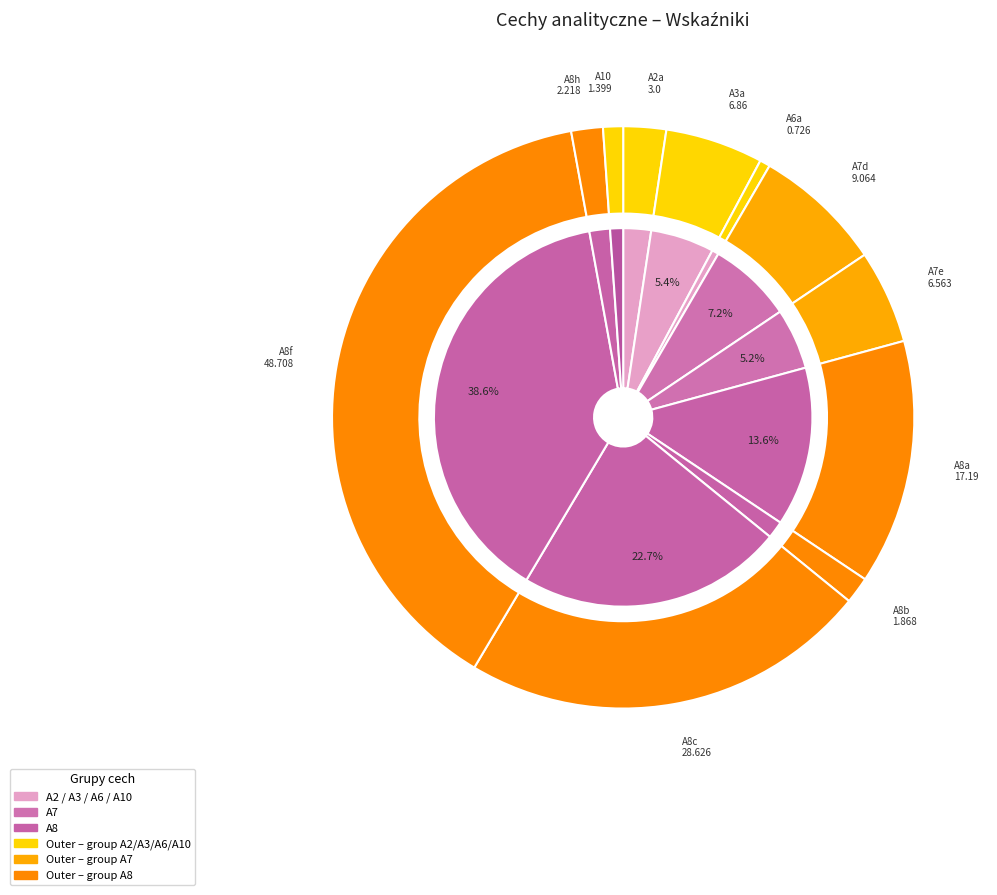

What portion of the pie excludes A8f?

61.4%